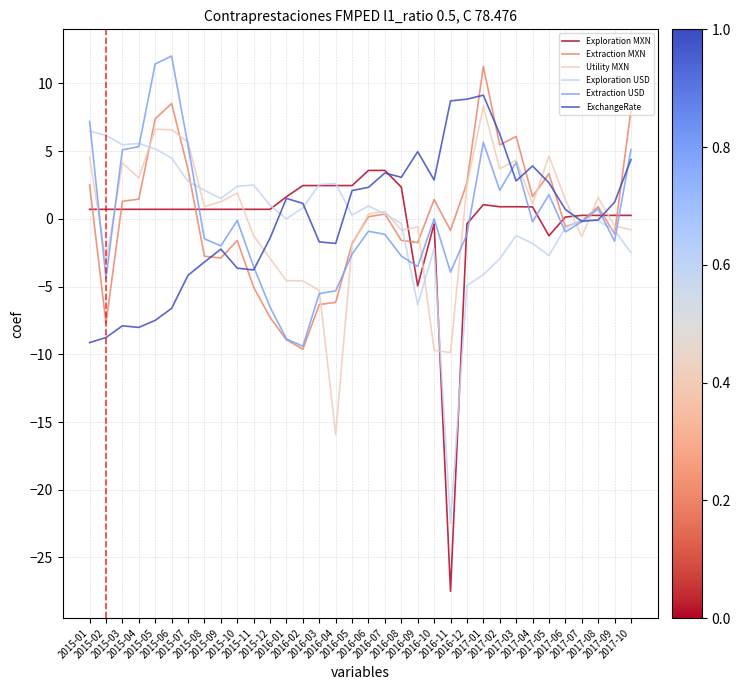

Where is the first local minimum for Utility MXN?

2015-02